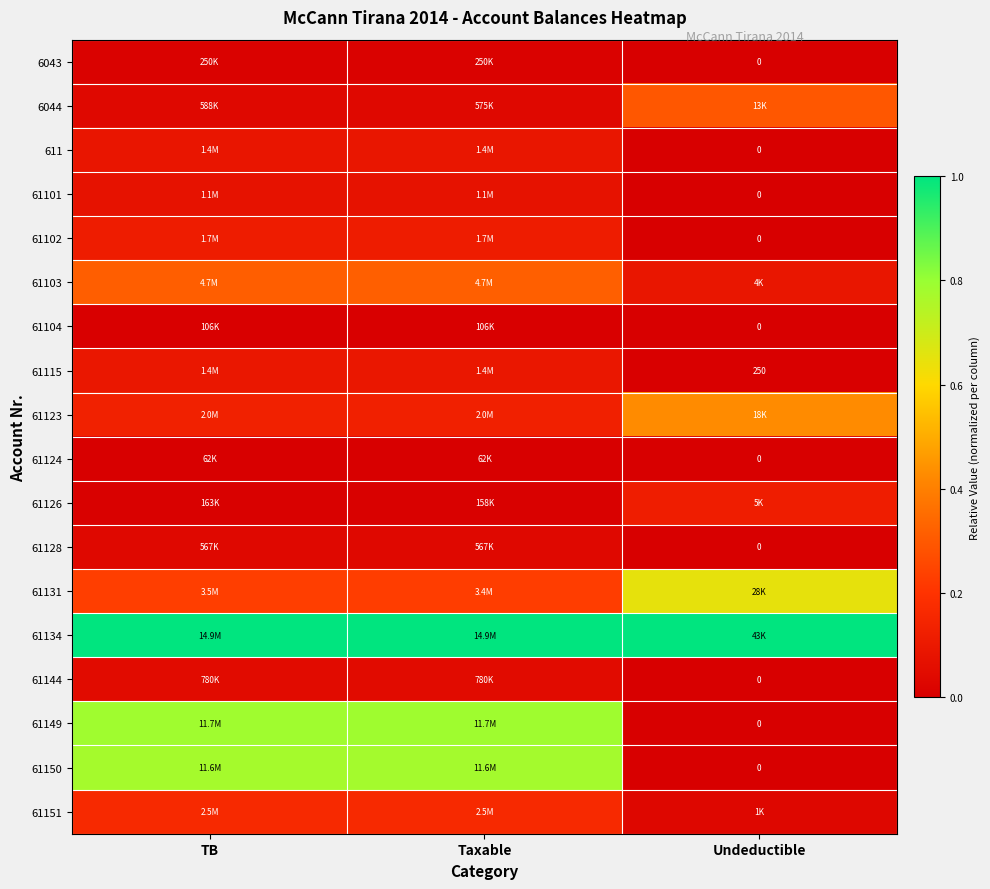

At which label is 61149 closest to 0?

Undeductible